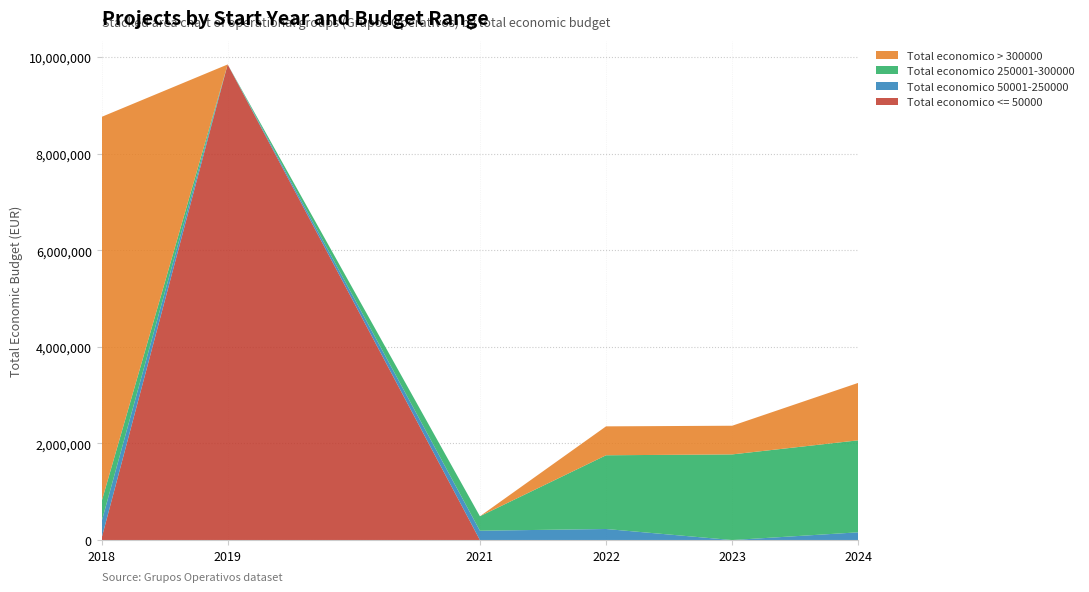

Reading left to right, extract all data points from this chart.

Total economico <= 50000: 2018=35438	2019=9847932	2021=0	2022=0	2023=0	2024=0
Total economico 50001-250000: 2018=344243	2019=0	2021=193149	2022=228922	2023=0	2024=160226
Total economico 250001-300000: 2018=414788	2019=0	2021=299565	2022=1526607	2023=1773412	2024=1905053
Total economico > 300000: 2018=7967413	2019=0	2021=0	2022=598672	2023=593715	2024=1189701